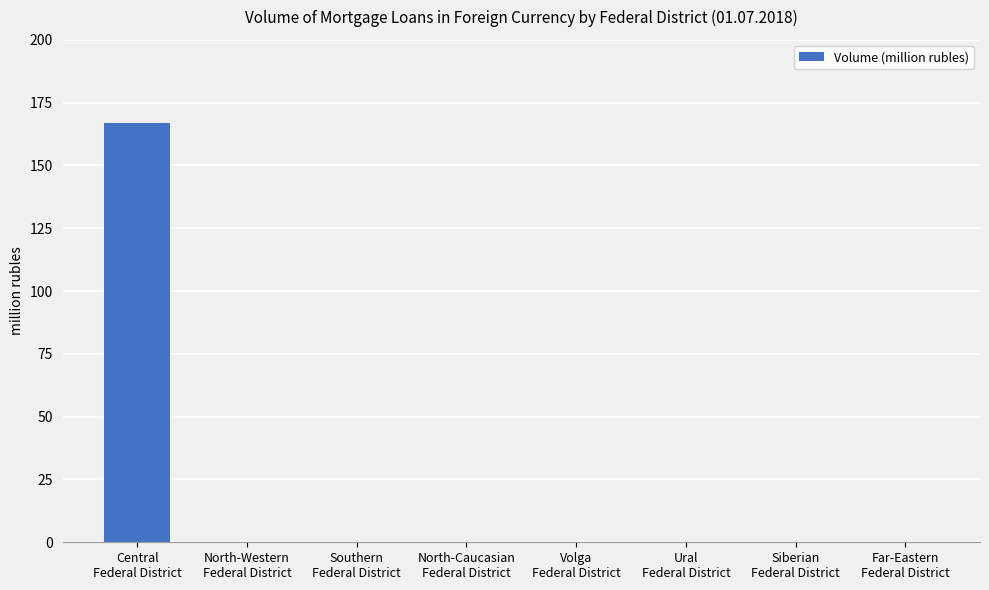

What is the sum of all values?

167